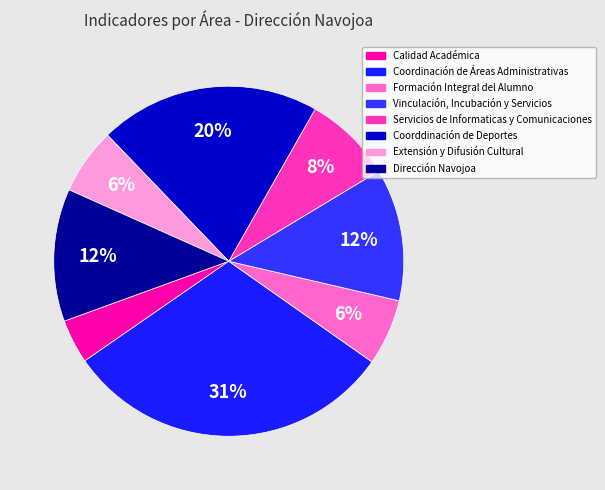

Count the number of slices in the pie.

8